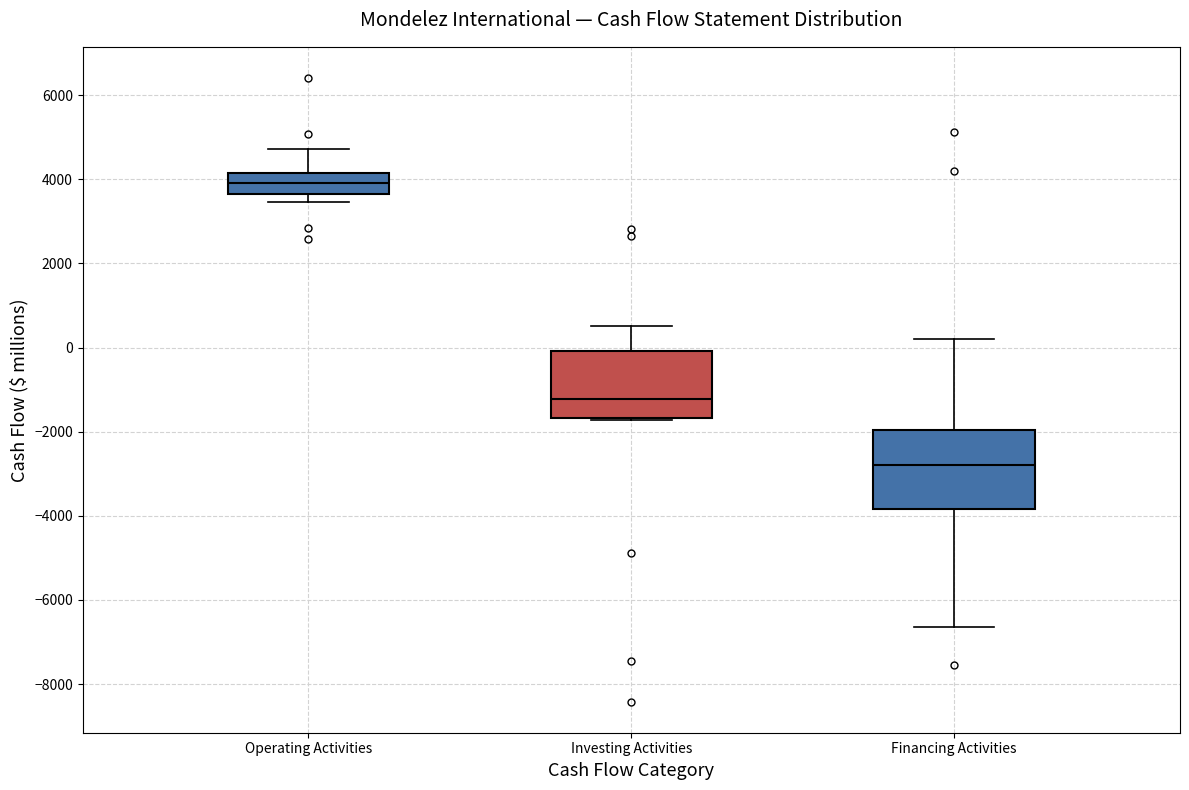

Which box has the lowest median line?

Financing Activities